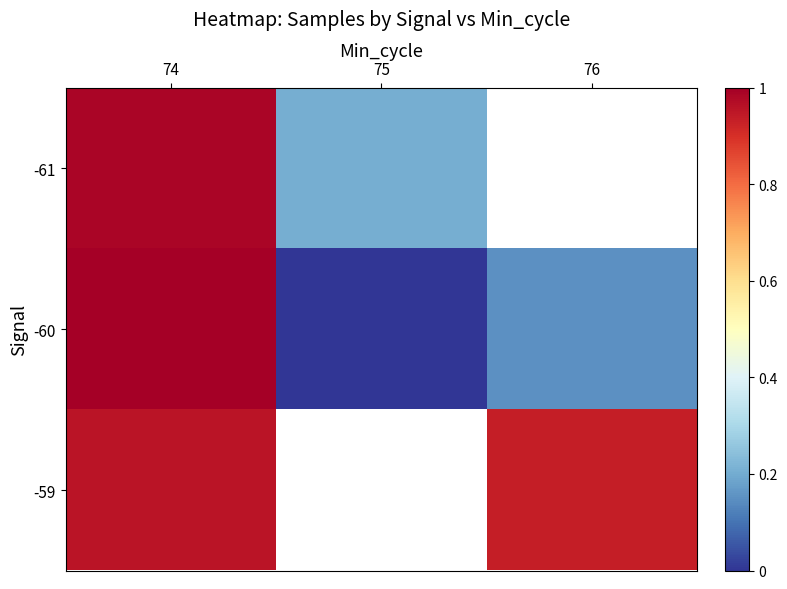

Between 74 and 75, which is larger?

74